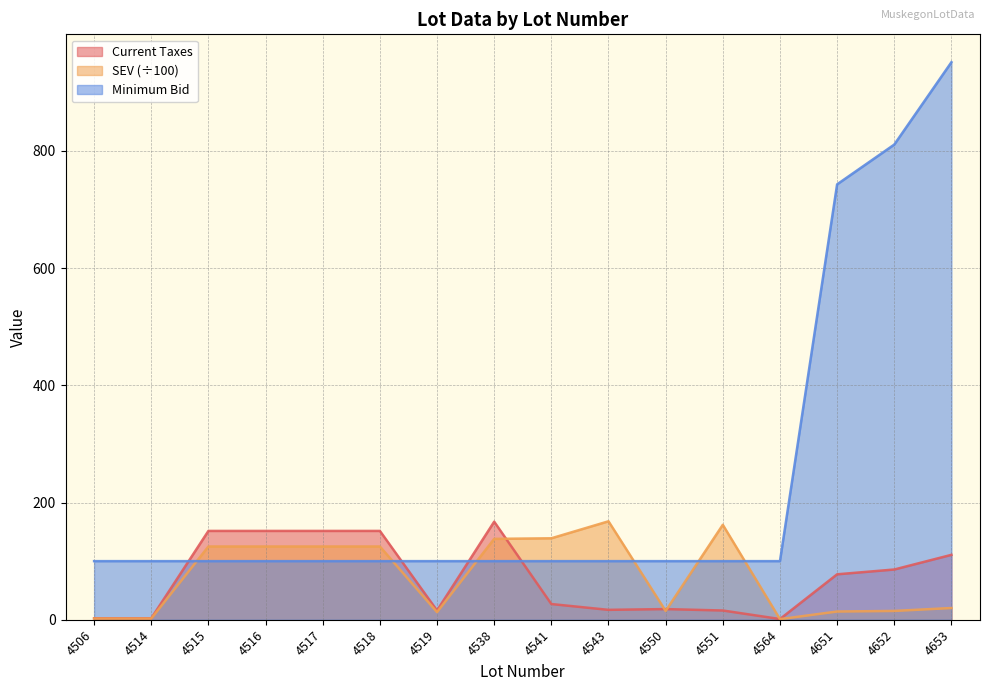

Count the number of categories in the chart.

16